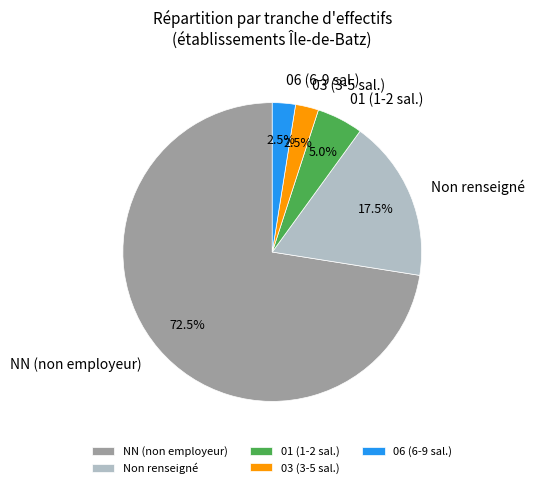

Count the number of slices in the pie.

5